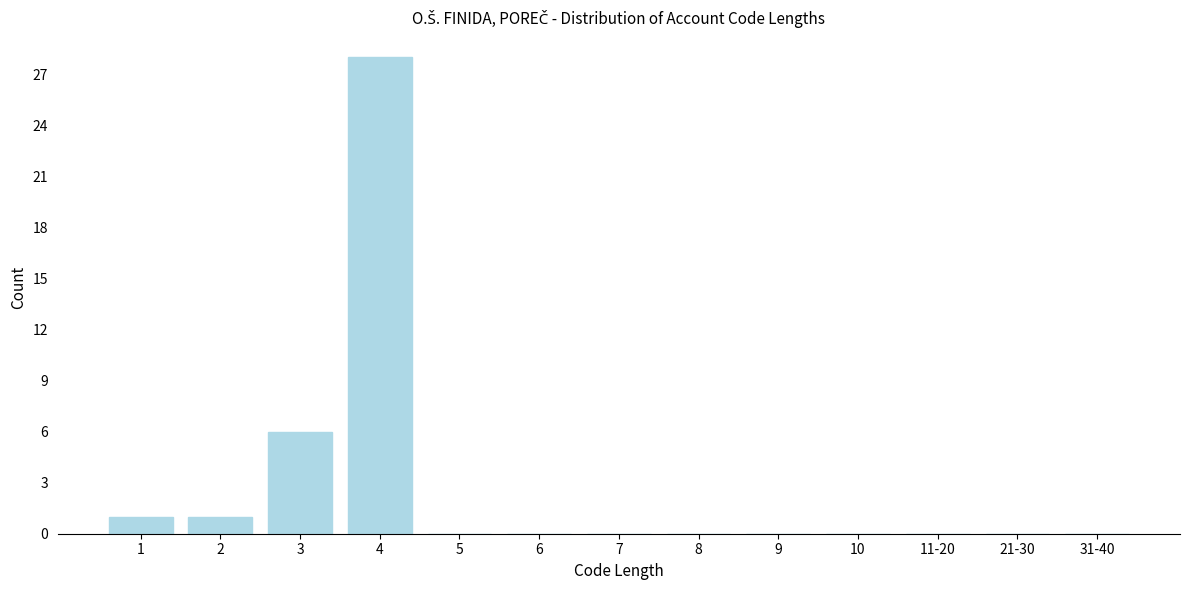

Reading left to right, what are all the values shown in this chart?

1=1	2=1	3=6	4=28	5=0	6=0	7=0	8=0	9=0	10=0	11-20=0	21-30=0	31-40=0